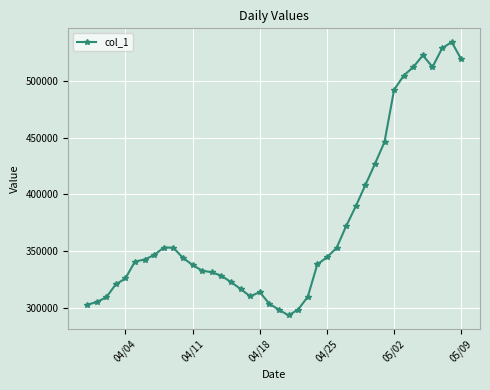

What is the difference between the second highest and minimum values?

235745.4